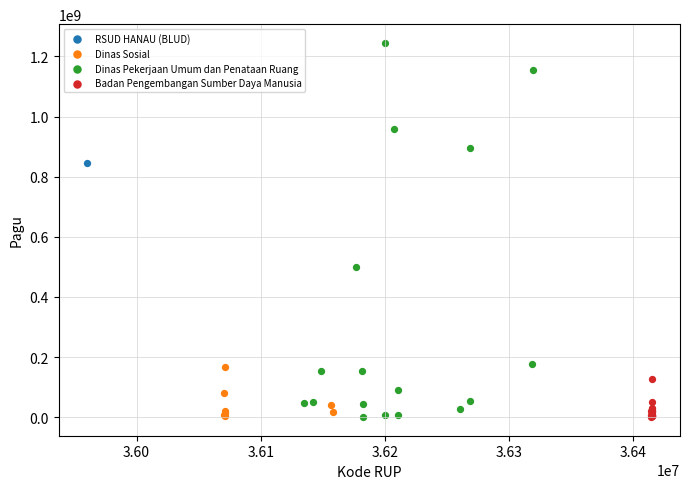

Which series contains the highest Y value?

Dinas Pekerjaan Umum dan Penataan Ruang